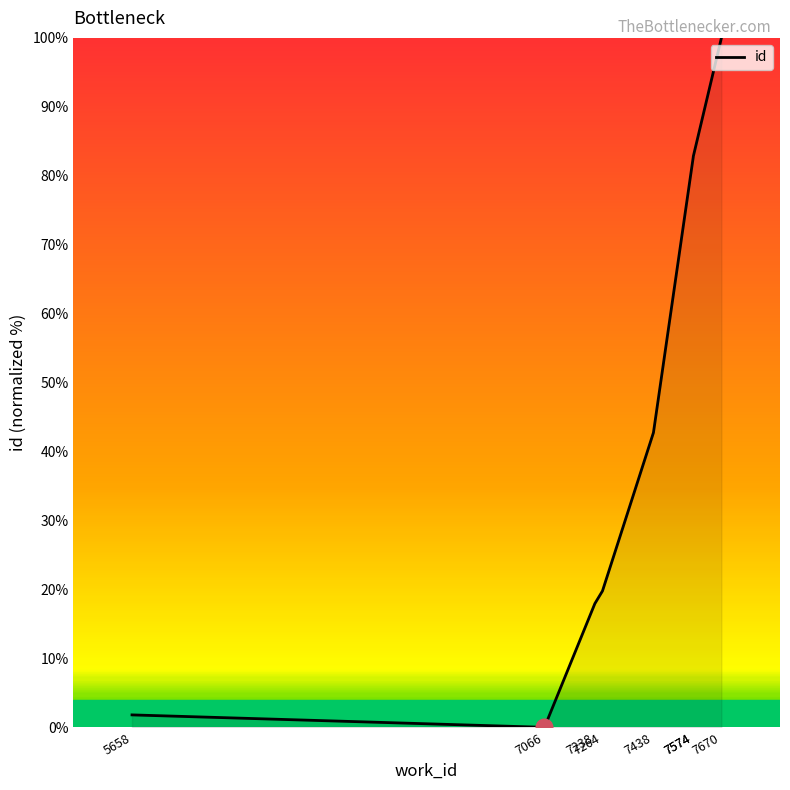

How many interior local valleys (lower than both neighbors) does the data have?

1